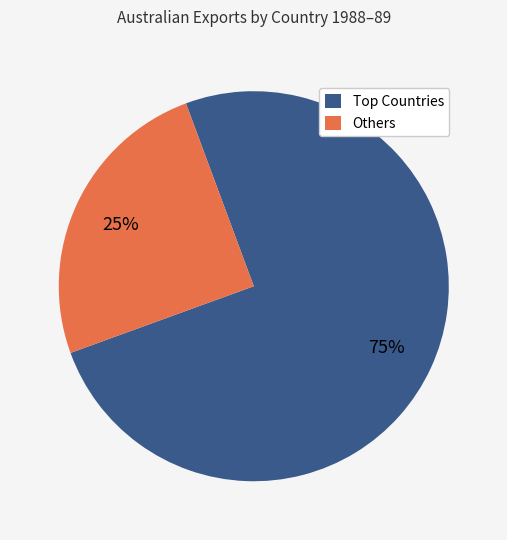

Count the number of slices in the pie.

2